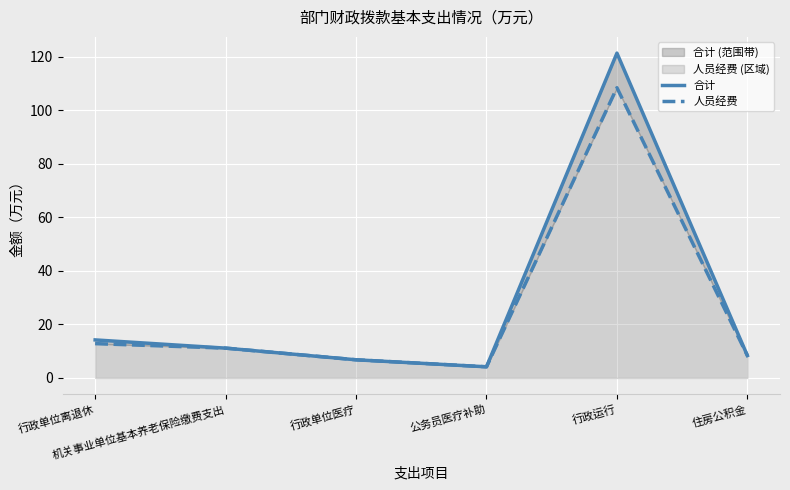

Reading left to right, extract all data points from this chart.

合计: 行政单位离退休=14.2	机关事业单位基本养老保险缴费支出=11.2	行政单位医疗=6.8	公务员医疗补助=4.2	行政运行=121.4	住房公积金=8.4
人员经费: 行政单位离退休=12.8	机关事业单位基本养老保险缴费支出=11.2	行政单位医疗=6.8	公务员医疗补助=4.2	行政运行=108.4	住房公积金=8.4